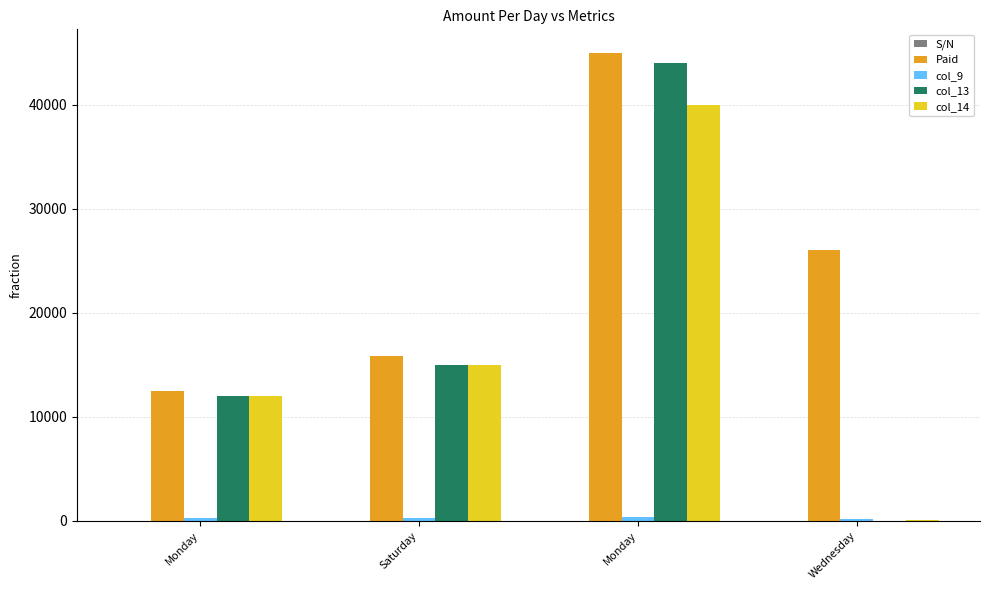

Reading left to right, what are all the values shown in this chart?

S/N: Monday=2	Saturday=3	Monday=4	Wednesday=5
Paid: Monday=12500	Saturday=15800	Monday=45000	Wednesday=26000
col_9: Monday=250	Saturday=280	Monday=350	Wednesday=150
col_13: Monday=12000	Saturday=15000	Monday=44000	Wednesday=24
col_14: Monday=12000	Saturday=15000	Monday=40000	Wednesday=74